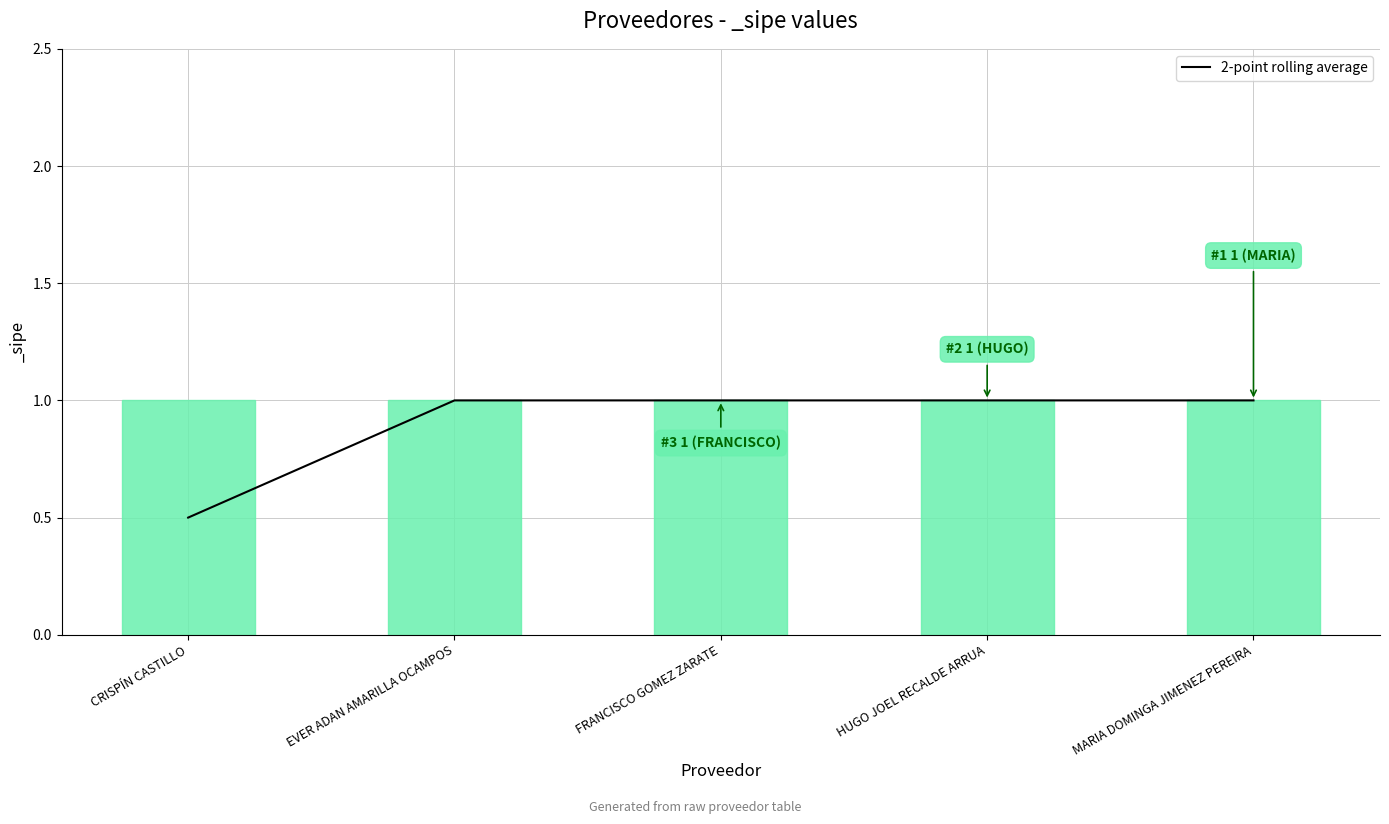

Is it true that the value at EVER ADAN AMARILLA OCAMPOS is 0.6?

False